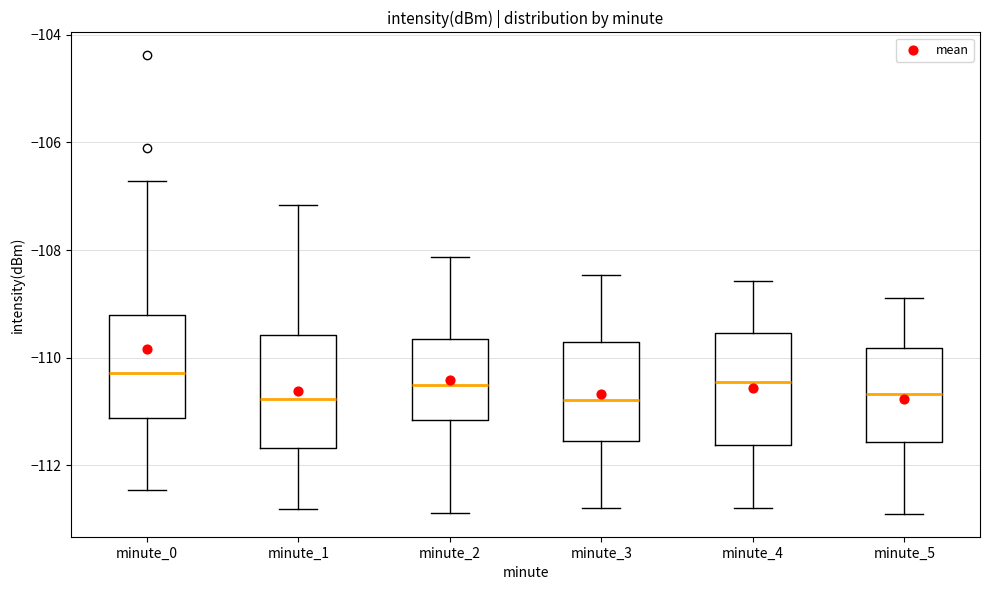

Reading left to right, read every box against the y-axis: the position of its median line, the range the box covers, and the ends of its whiskers. The values are not printed on the chart, so give them approximately, as read against the axis.

minute_0: median -110.2, box -111.2 to -109.2, whiskers -112.4 to -106.8
minute_1: median -110.8, box -111.6 to -109.6, whiskers -112.8 to -107.2
minute_2: median -110.6, box -111.2 to -109.6, whiskers -112.8 to -108.2
minute_3: median -110.8, box -111.6 to -109.8, whiskers -112.8 to -108.4
minute_4: median -110.4, box -111.6 to -109.6, whiskers -112.8 to -108.6
minute_5: median -110.6, box -111.6 to -109.8, whiskers -113.0 to -108.8